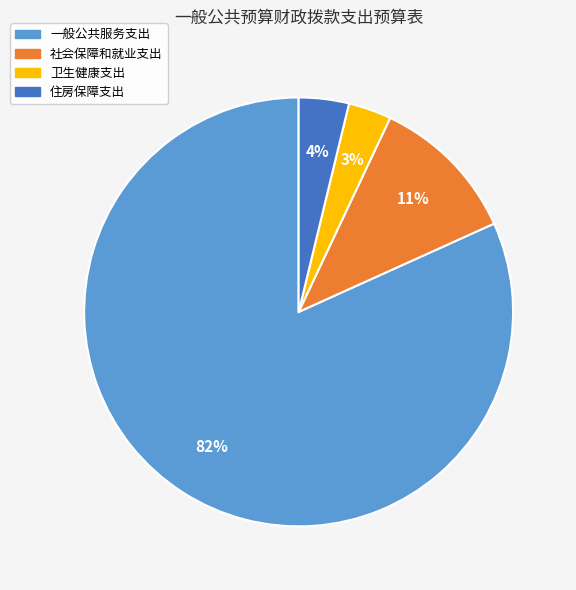

Is 一般公共服务支出 the majority of the pie?

Yes